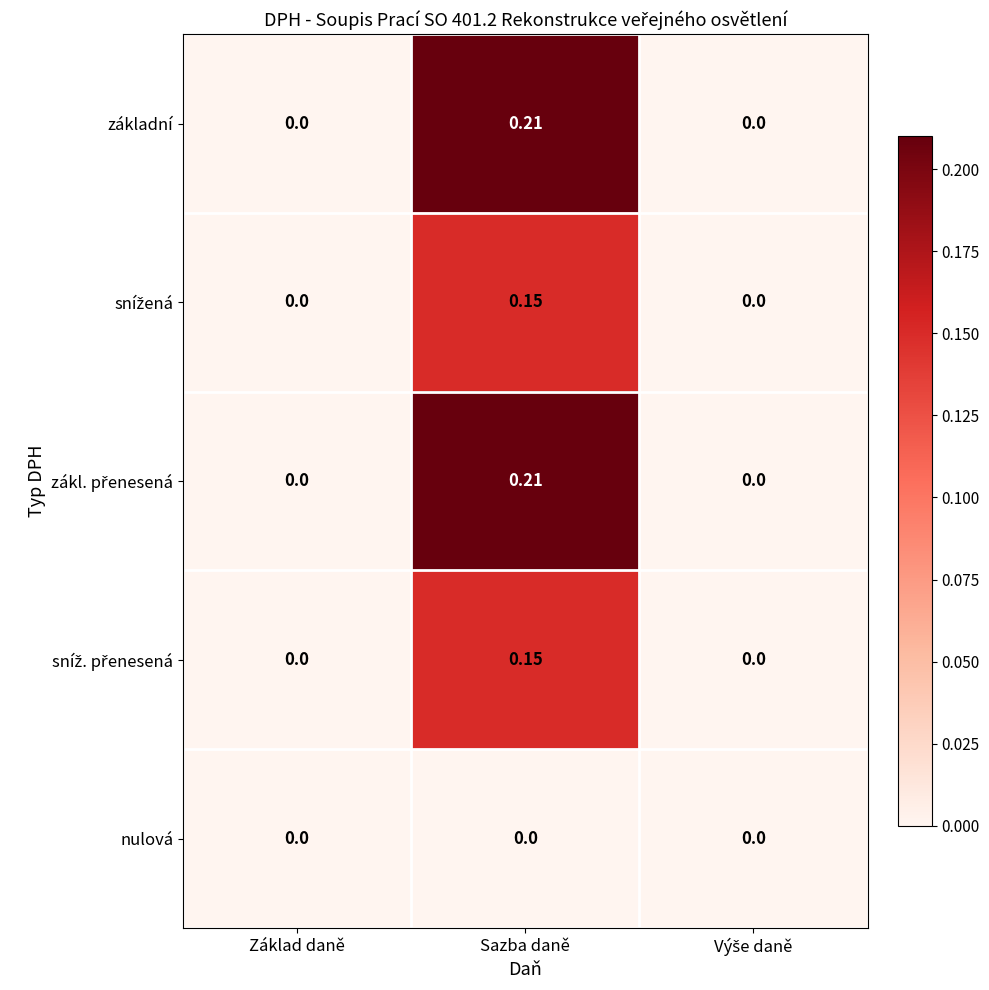

At which category does the chart reach its peak across all series?

Sazba daně